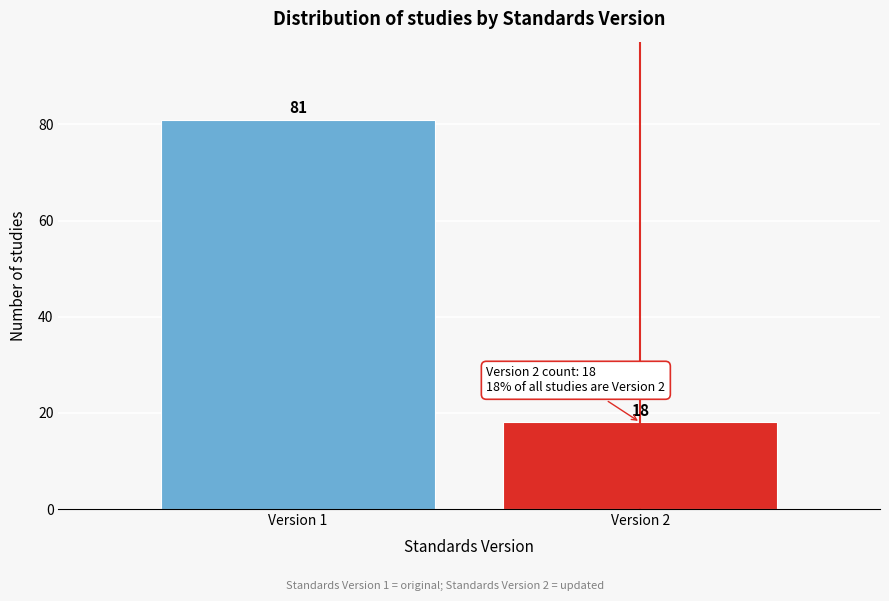

Reading right to left, transcribe all the data shown in this chart.

18	81